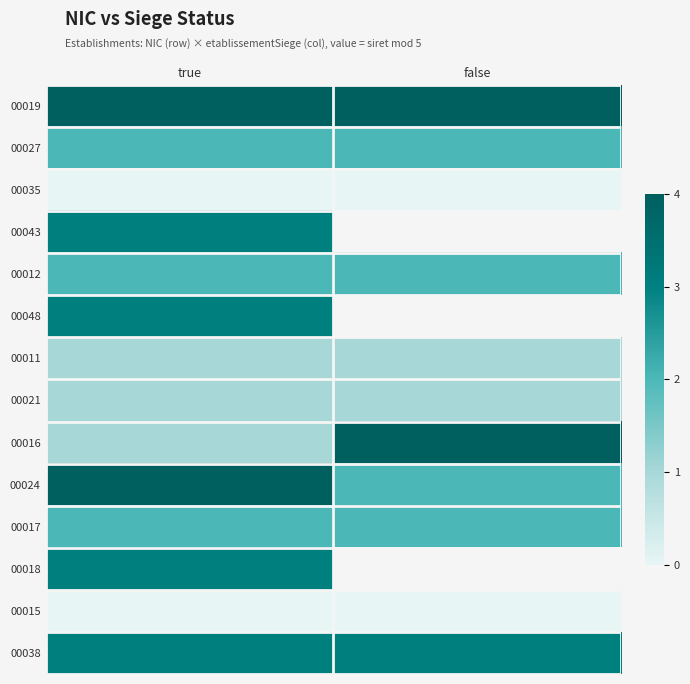

What is the total value across all series at true?

29.0